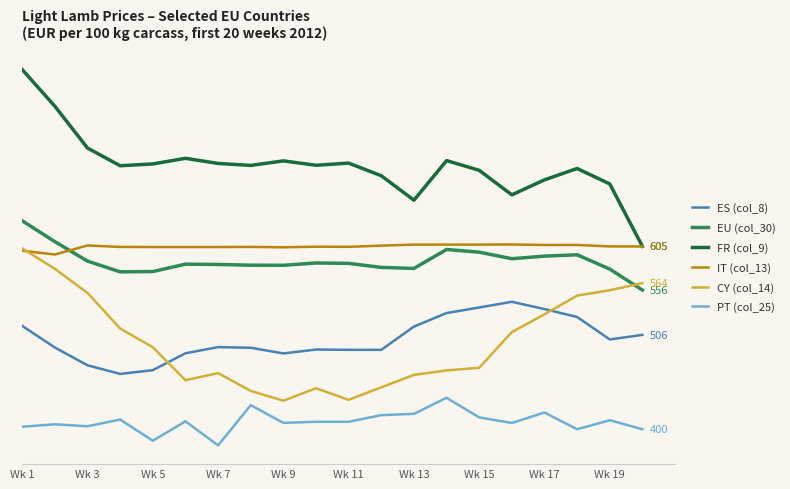

What are all the series names shown in the legend?

ES (col_8), EU (col_30), FR (col_9), IT (col_13), CY (col_14), PT (col_25)